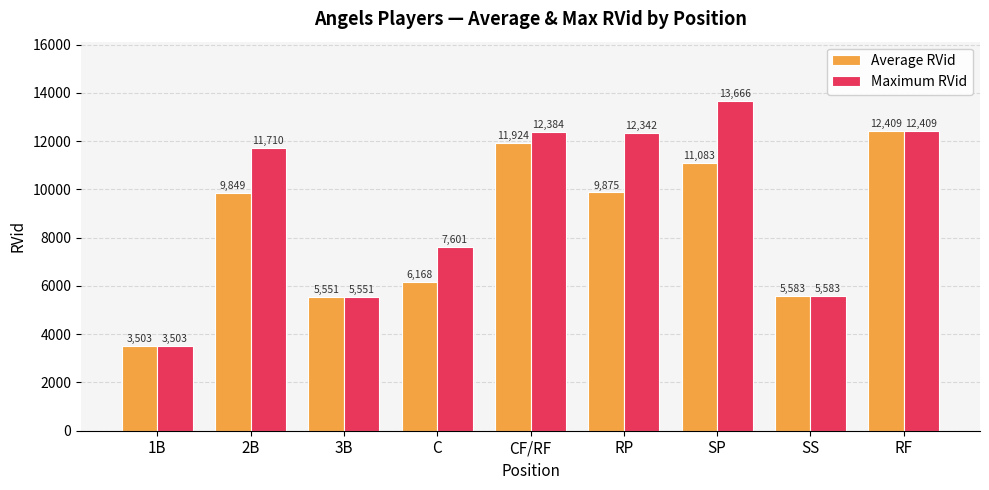

The value of Maximum RVid at 2B is 3857. True or false?

False